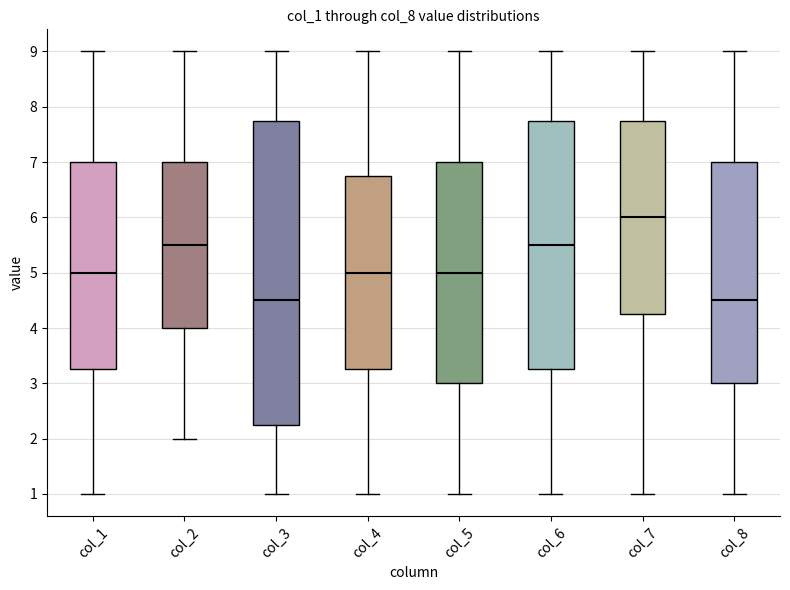

Which box is the tallest, from its lower edge to its upper edge?

col_3